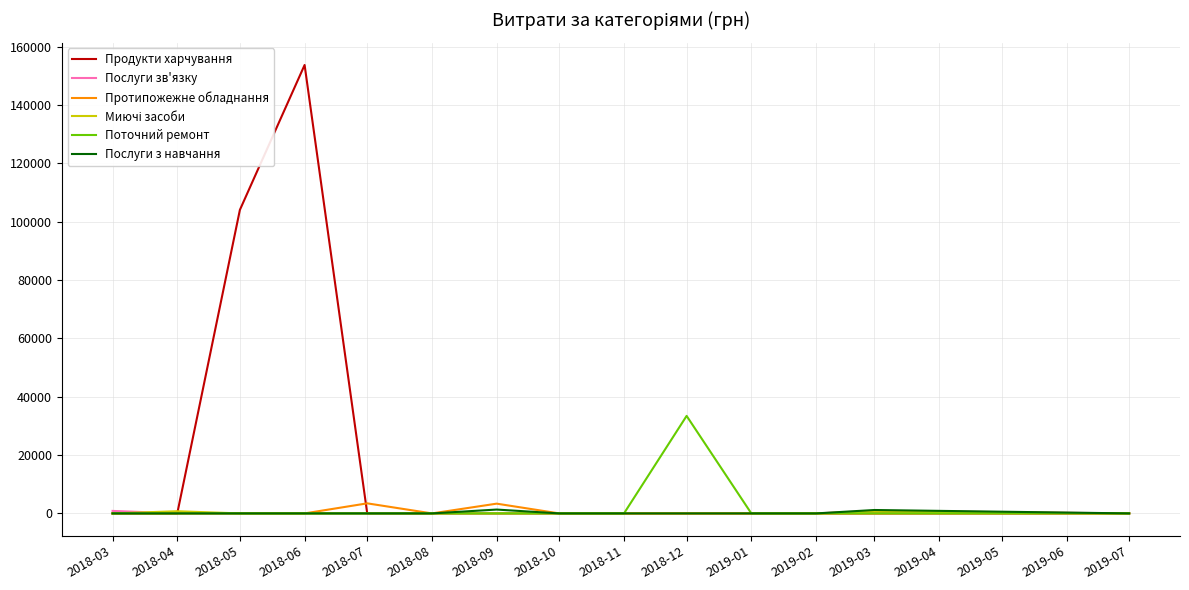

Which series changed the most between 2018-04 and 2018-05?

Продукти харчування